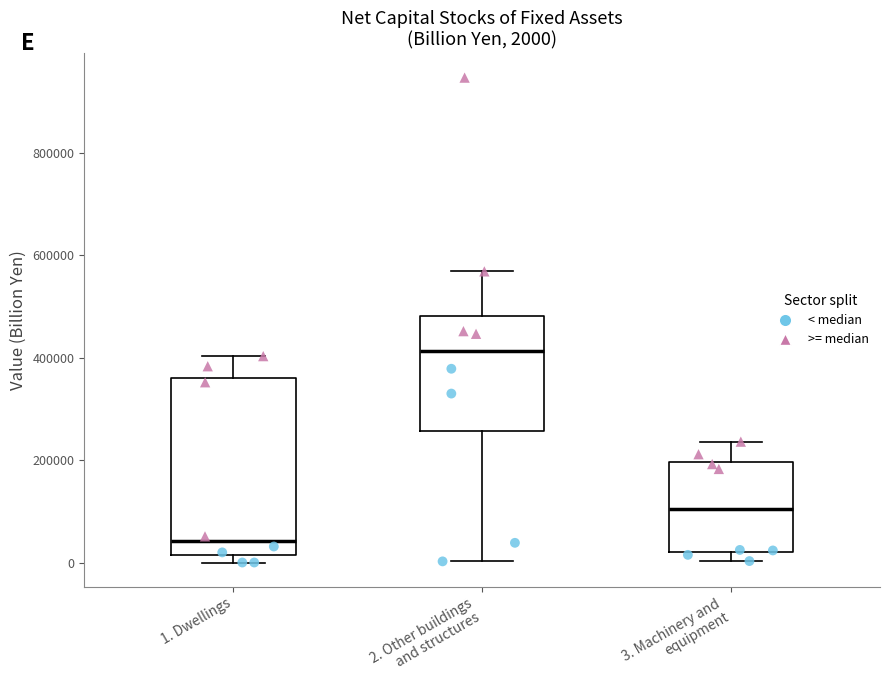

Which box has the lowest median line?

1. Dwellings